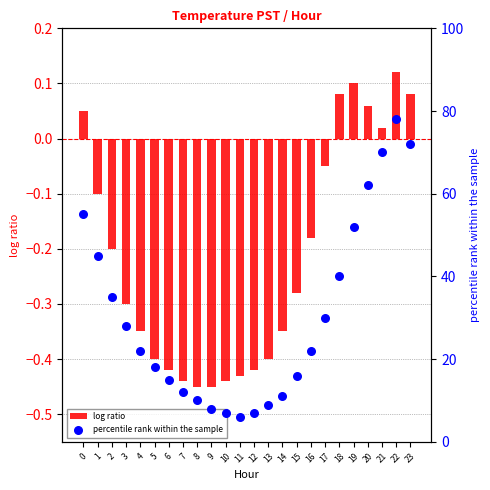

Which series has the largest Y range (max minus min)?

percentile rank within the sample